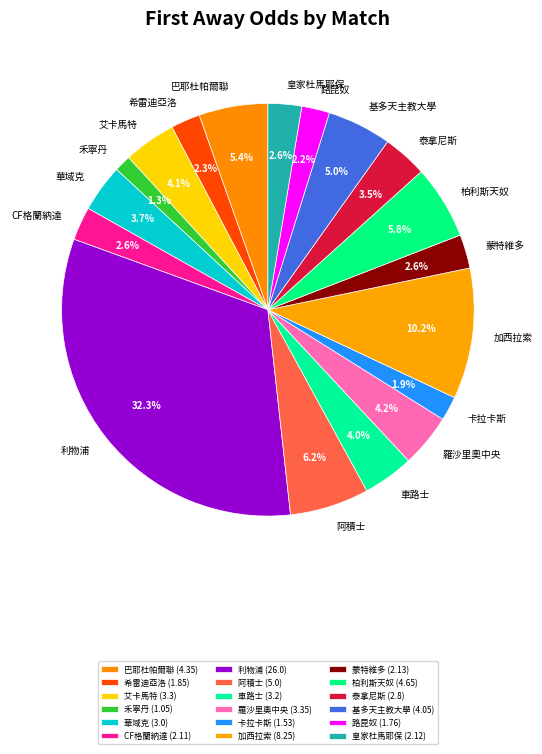

Between 利物浦 and 基多天主教大學, which is larger?

利物浦